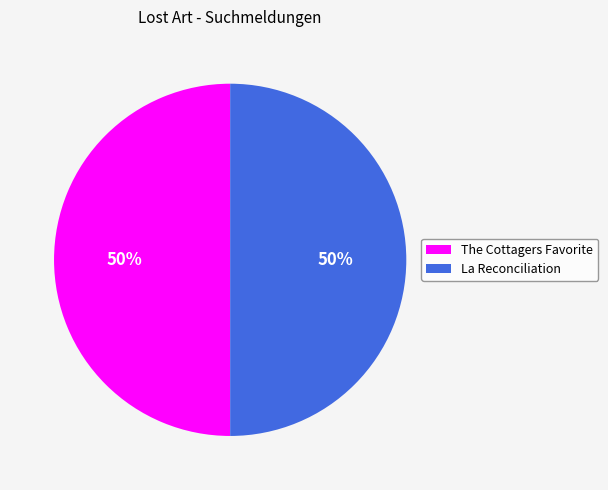

What is the ratio of the value at La Reconciliation to the value at The Cottagers Favorite?

1.0